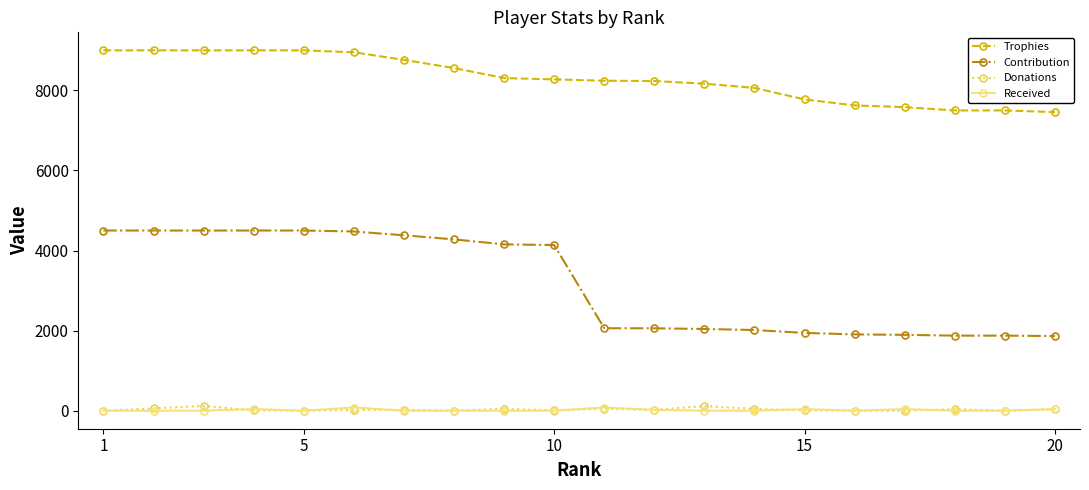

Which series has the largest total across all categories?

Trophies